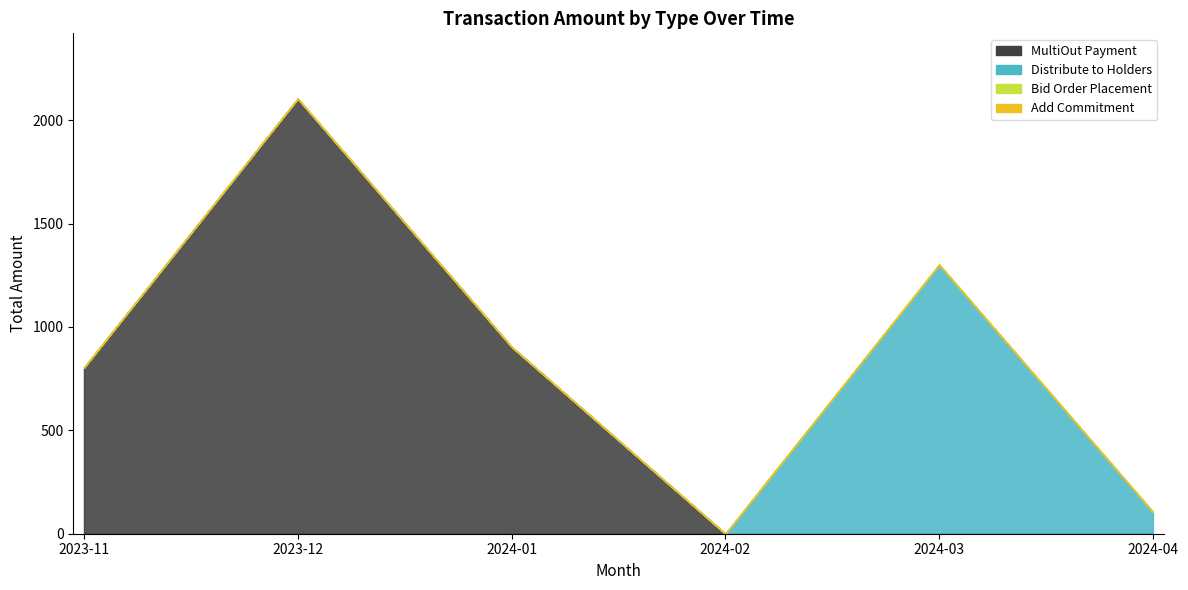

True or false: Add Commitment has more than 1 points higher than both neighbors.

False